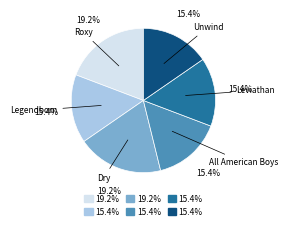

What is the total percentage of Leviathan and All American Boys?

30.8%